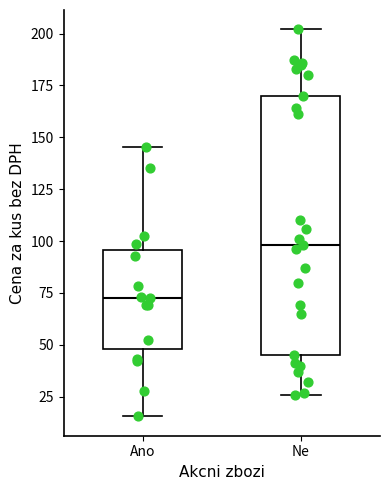

Which box is the tallest, from its lower edge to its upper edge?

Ne